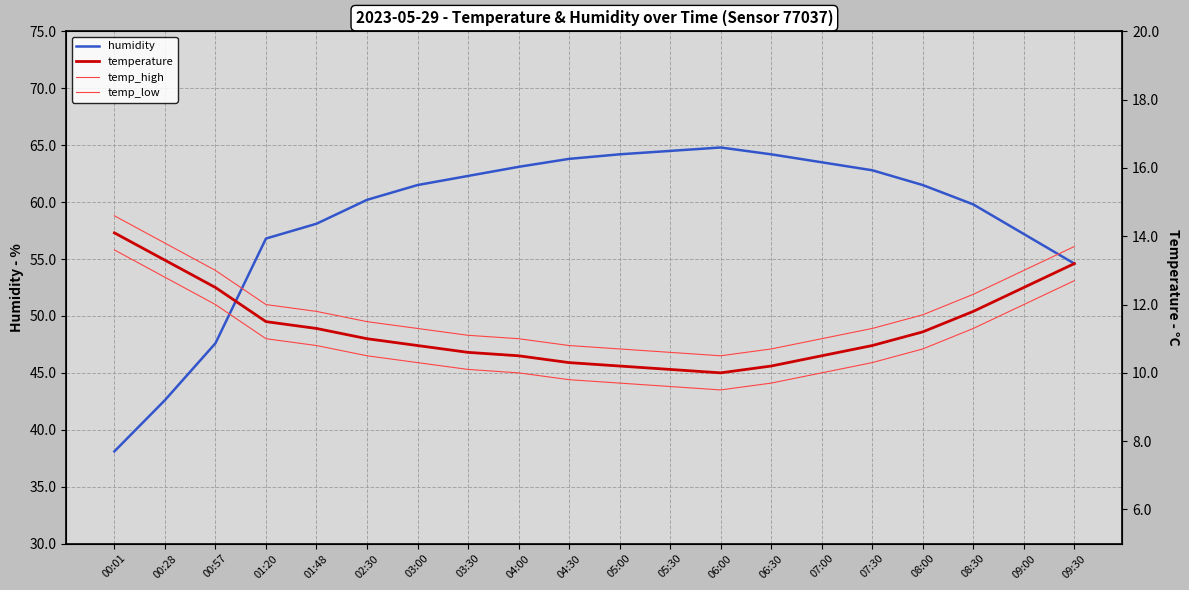

Which has a higher value, 09:30 or 05:00?

05:00